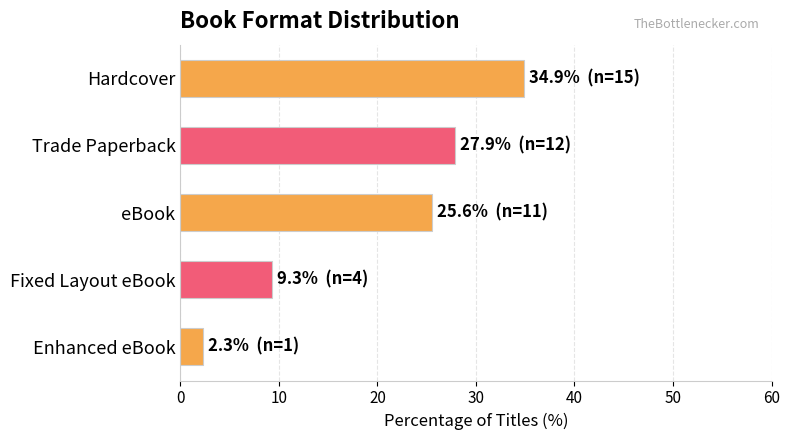

What is the difference between the maximum and minimum values?

32.6